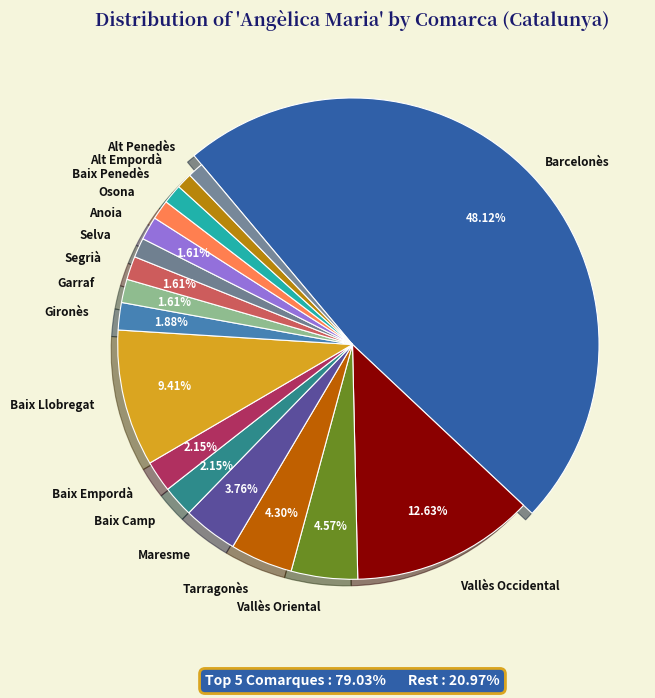

Is it true that Barcelonès is 48% of the pie?

True